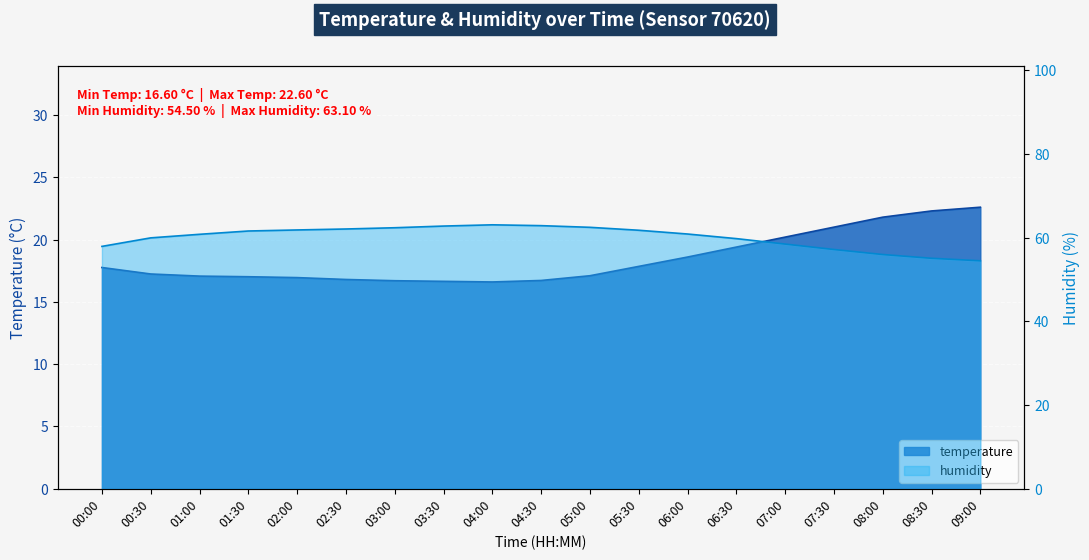

Between 05:00 and 07:00, which series saw the biggest shift?

humidity